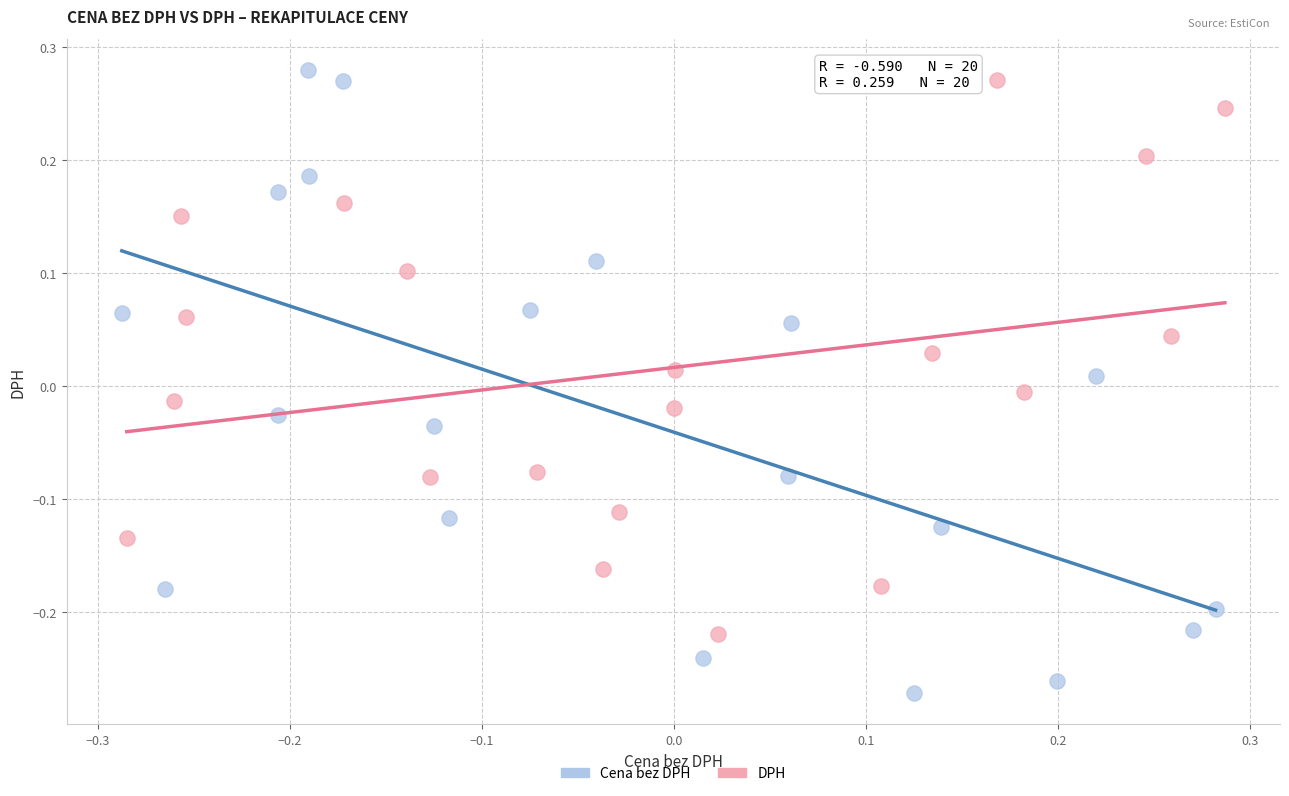

Which series has the largest Y range (max minus min)?

Cena bez DPH